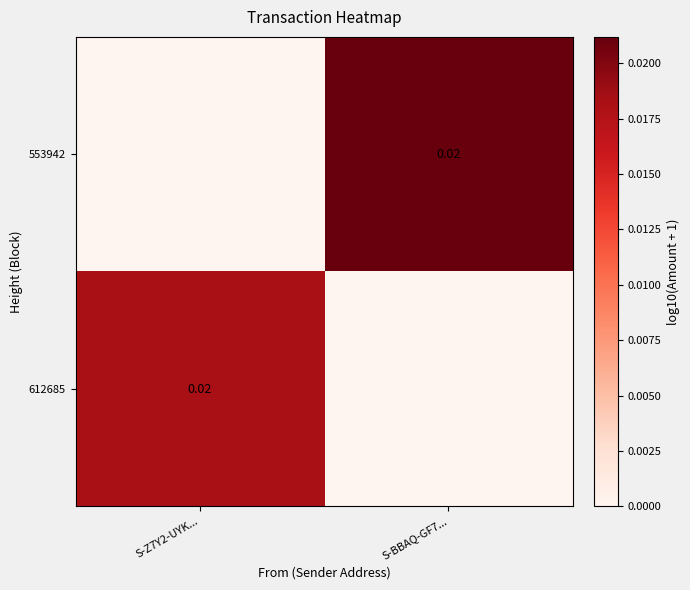

Count the 612685 values in the range 0 to 1.

2